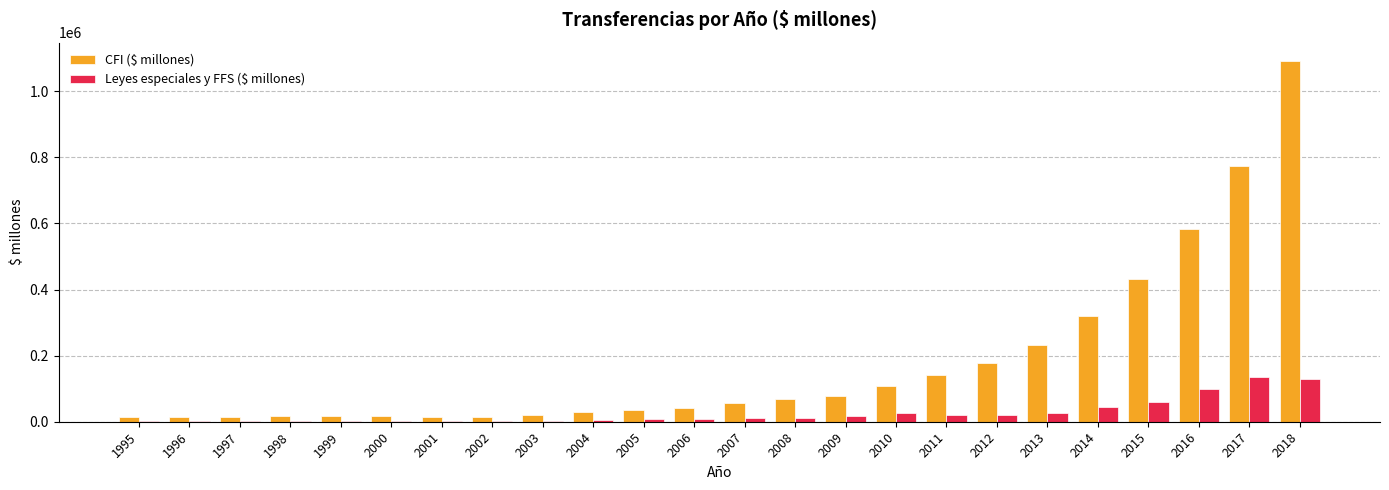

Between 2016 and 2017, which series saw the biggest shift?

CFI ($ millones)